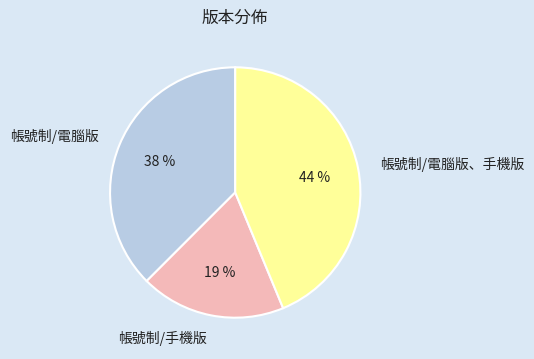

The 帳號制/電腦版 slice represents 38% of the pie. True or false?

True